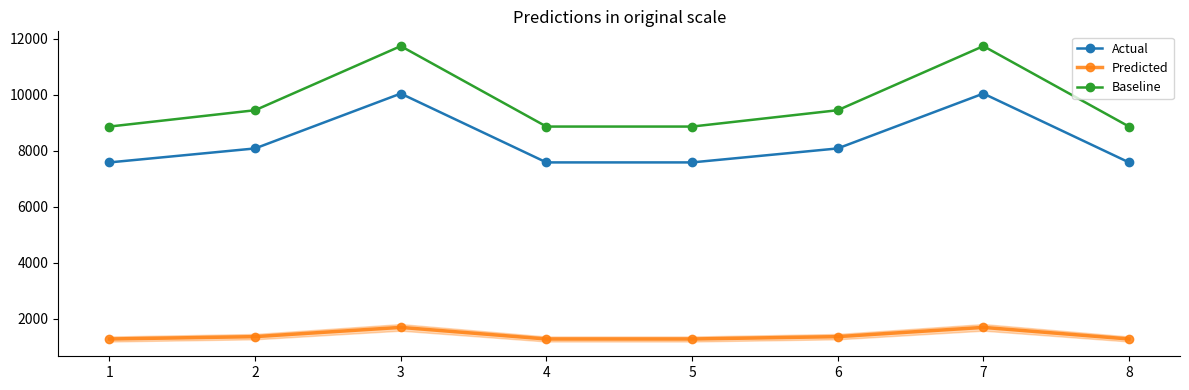

Which series has the largest total across all categories?

Baseline